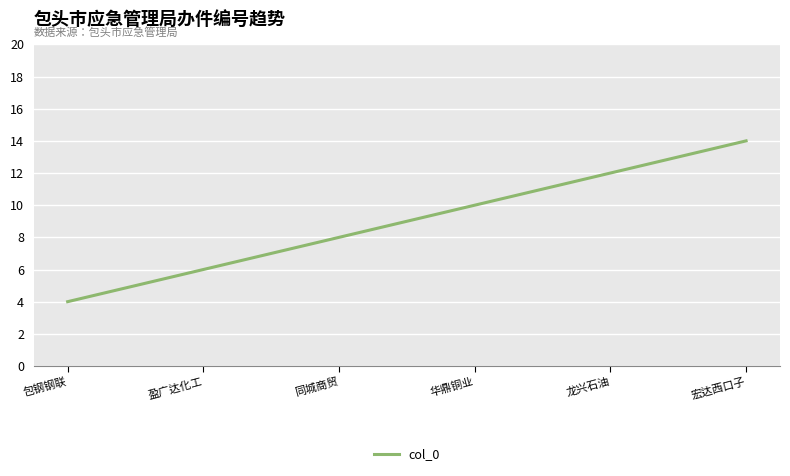

Rank the categories by value from lowest to highest.

包钢钢联, 盈广达化工, 同城商贸, 华鼎铜业, 龙兴石油, 宏达西口子